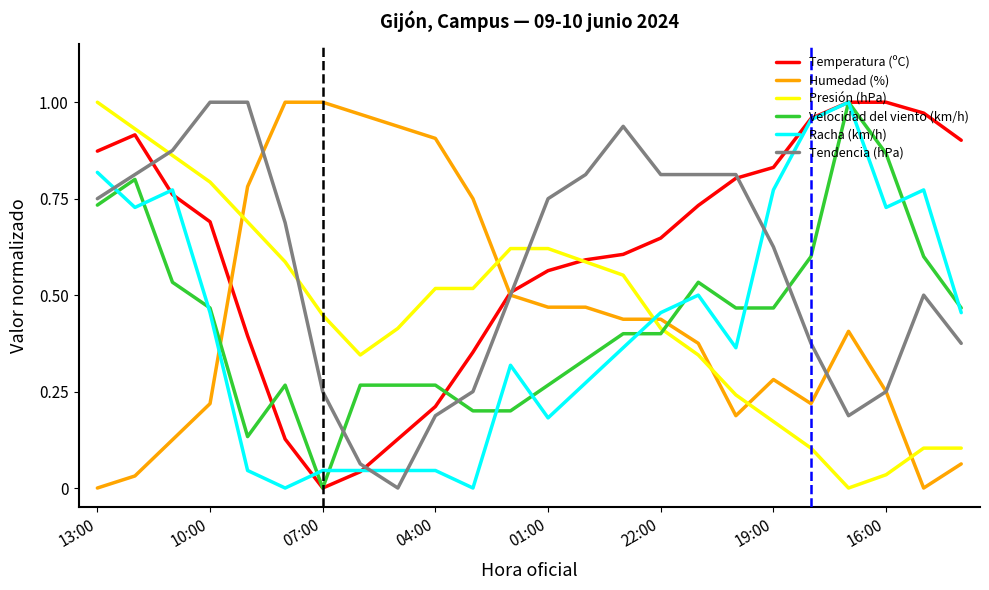

How many times do Presión (hPa) and Racha (km/h) cross each other?

1